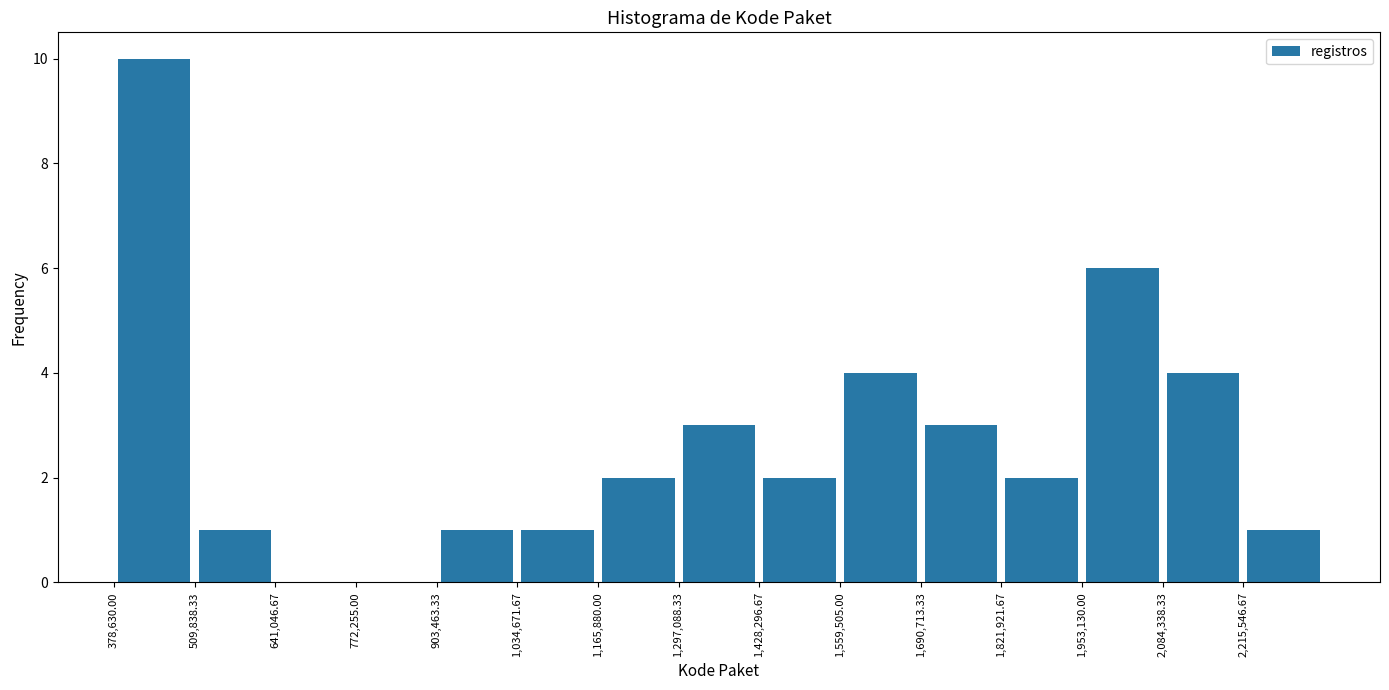

Reading left to right, transcribe this chart: for each bar, give the range it covers on the x-axis and its height. Neither the bar edges nor the heights are printed on the chart, so give them approximately, as read against the axes.

380000 to 500000: 10
500000 to 640000: 1
640000 to 780000: 0
780000 to 900000: 0
900000 to 1040000: 1
1040000 to 1160000: 1
1160000 to 1300000: 2
1300000 to 1420000: 3
1420000 to 1560000: 2
1560000 to 1700000: 4
1700000 to 1820000: 3
1820000 to 1960000: 2
1960000 to 2080000: 6
2080000 to 2220000: 4
2220000 to 2340000: 1